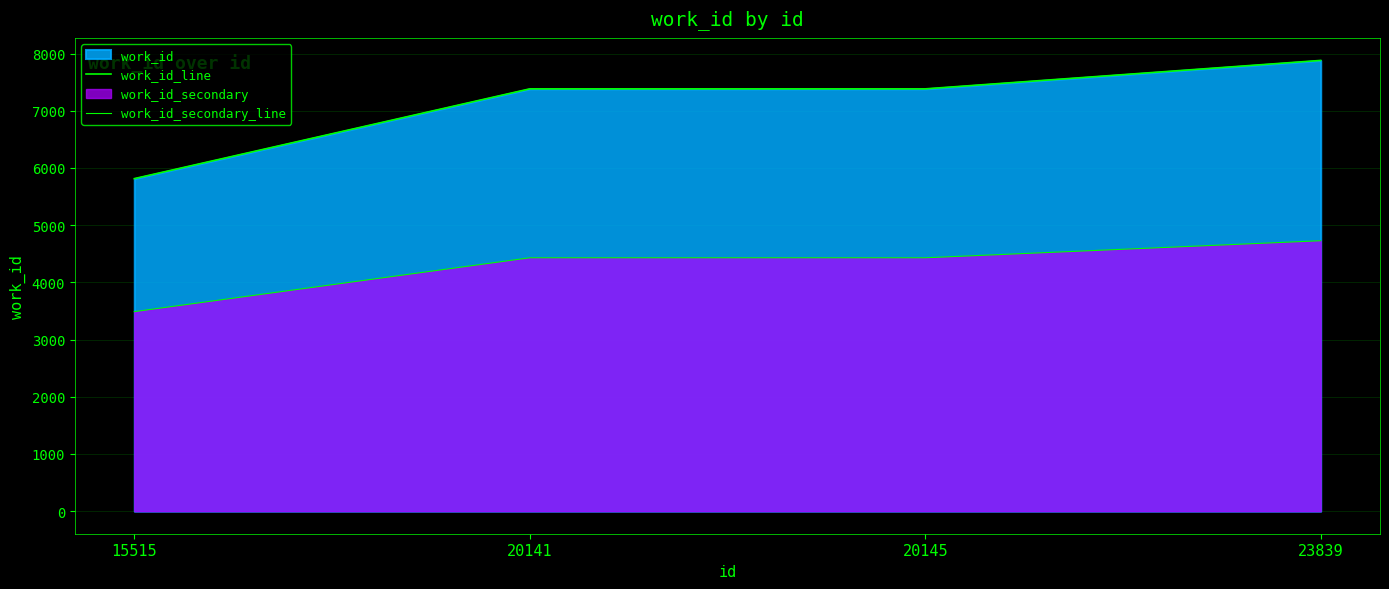

Rank the categories by work_id_secondary_line value from highest to lowest.

23839, 20141, 20145, 15515